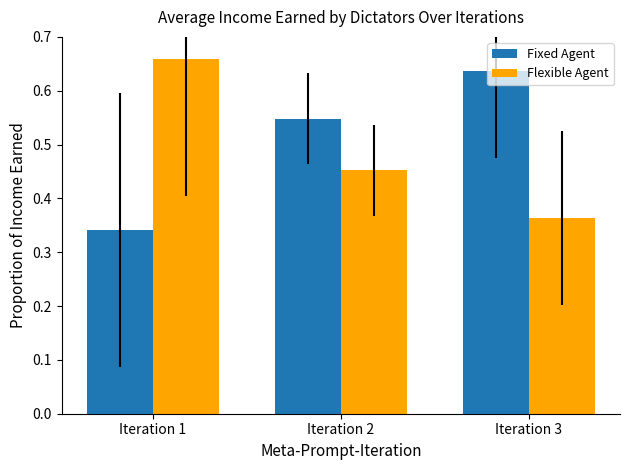

What is the sum of the Flexible Agent values at Iteration 2 and Iteration 1?

1.1